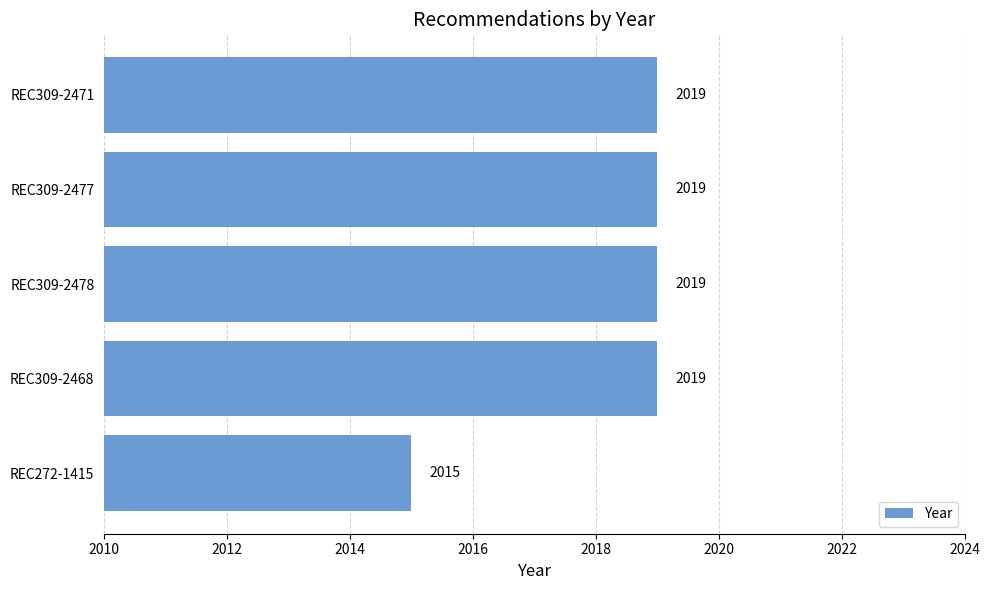

What is the change in value from REC272-1415 to REC309-2477?

+4